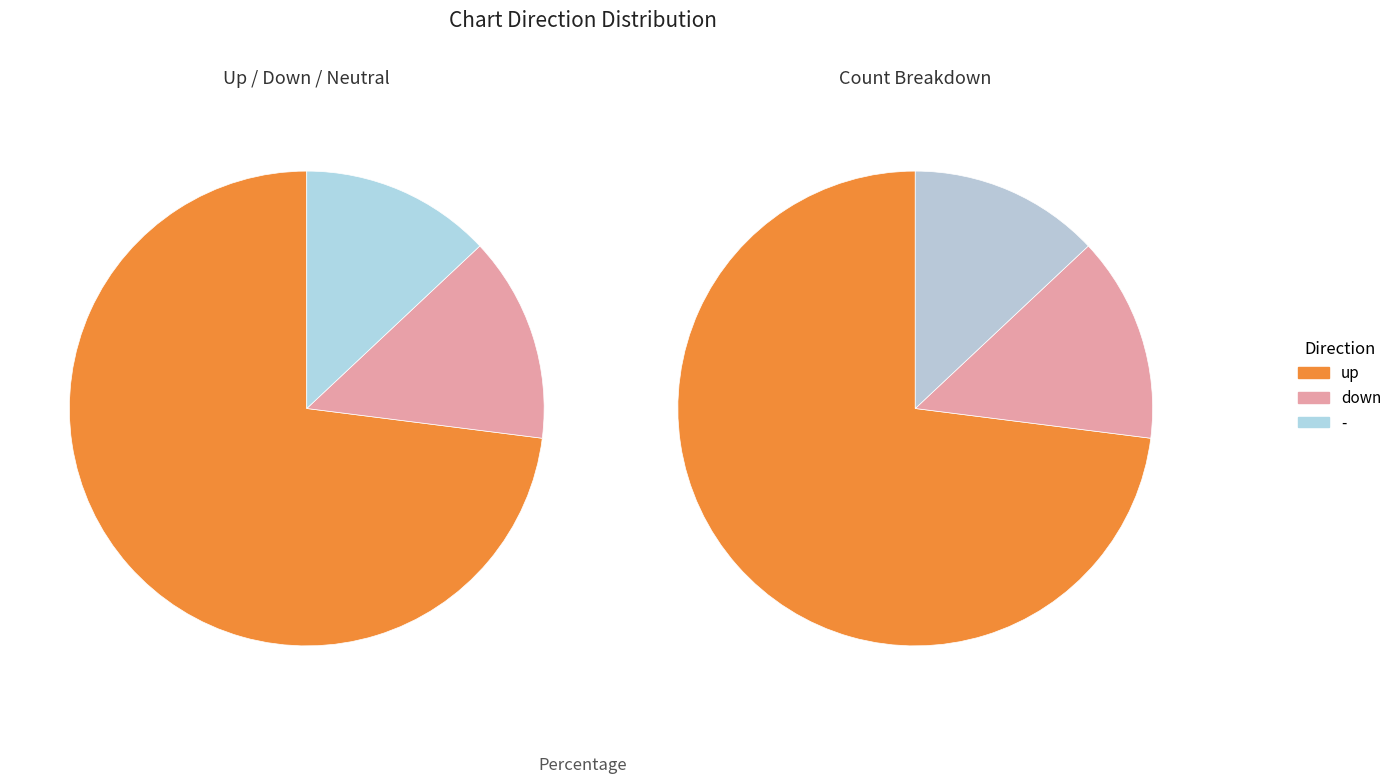

How many slices are in this pie chart?

3